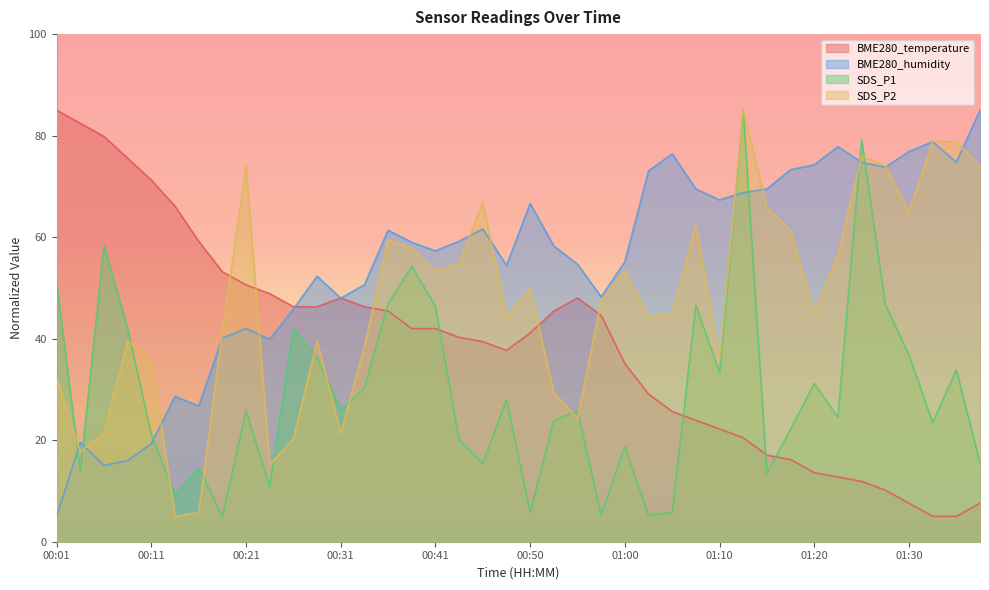

What is the label of the 27th point from the right?

00:33